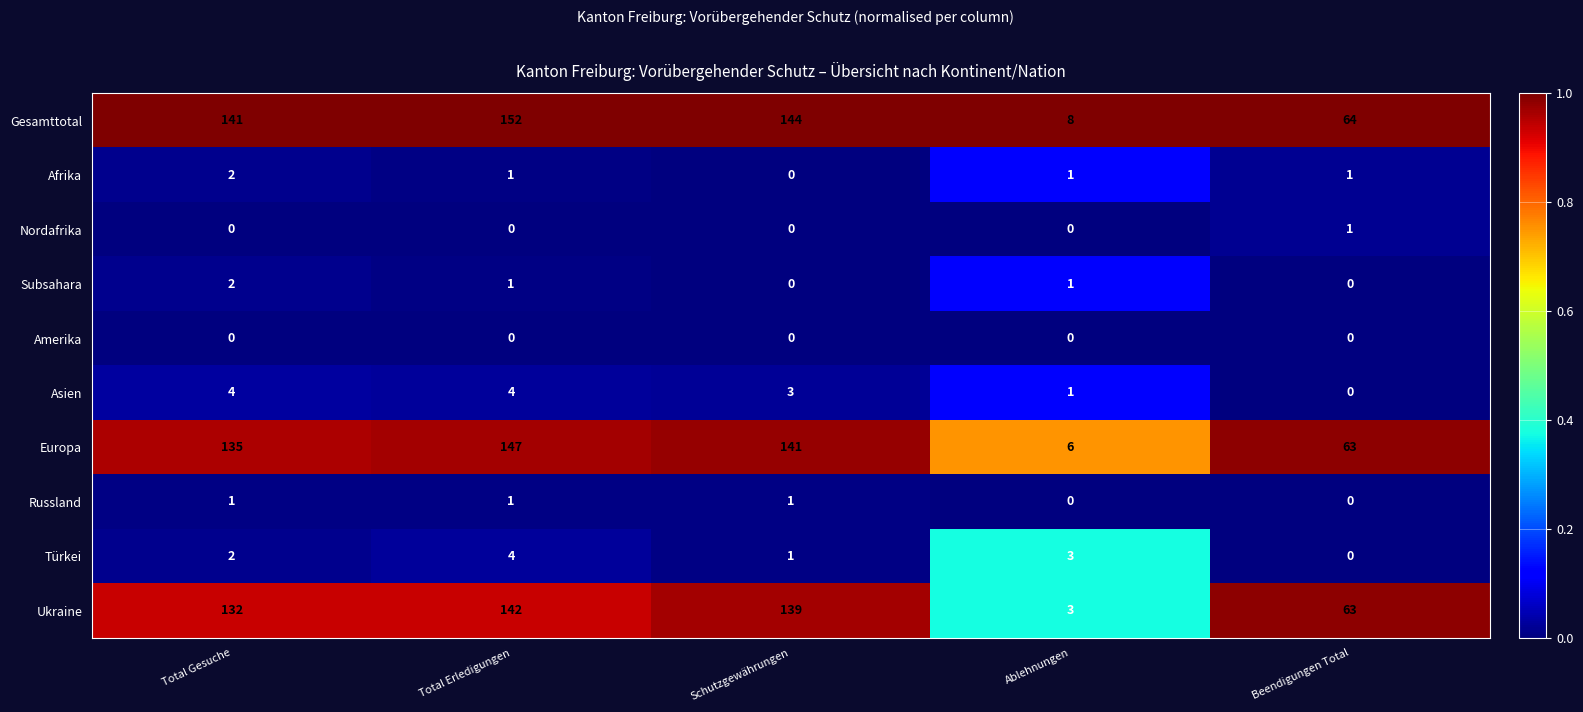

Where is Türkei nearest to the value 2?

Total Gesuche